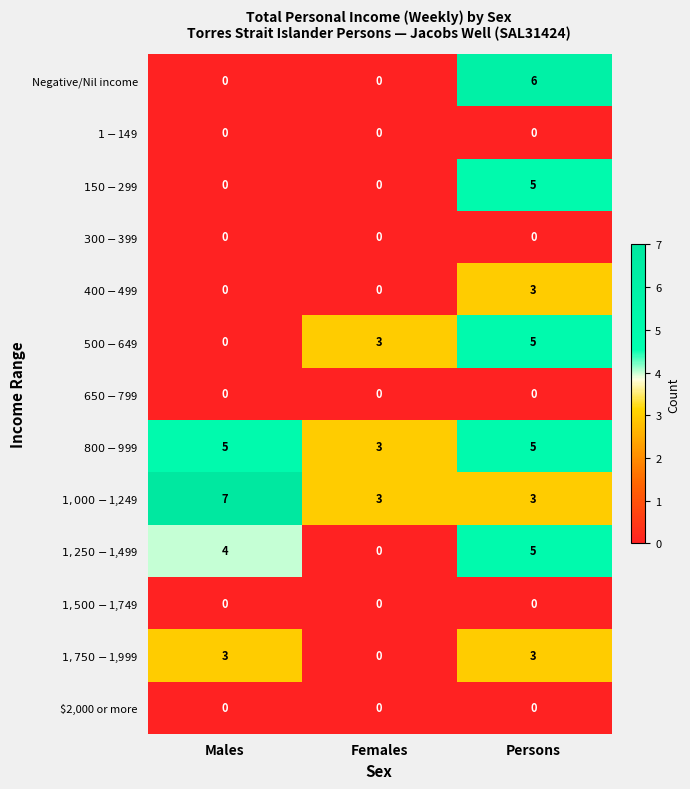

What is the total value across all series at Females?

9